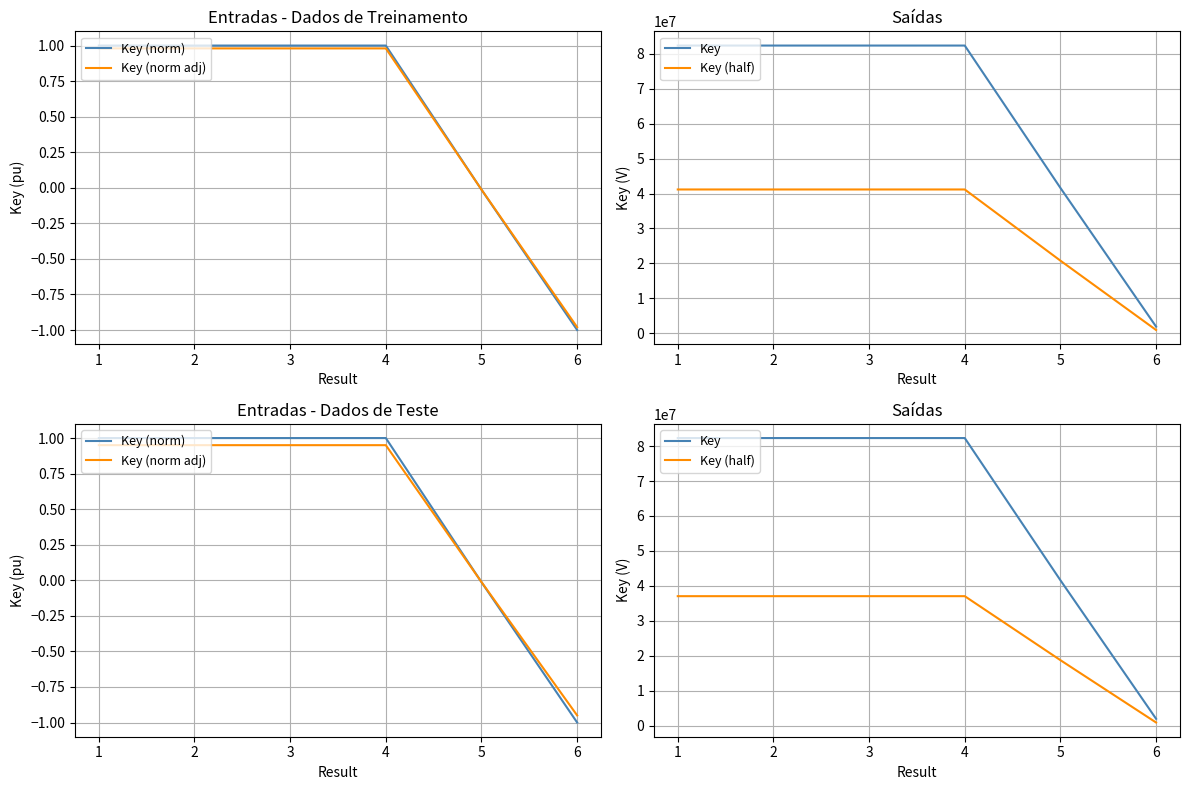

True or false: Key (norm) and Key intersect in this chart.

False